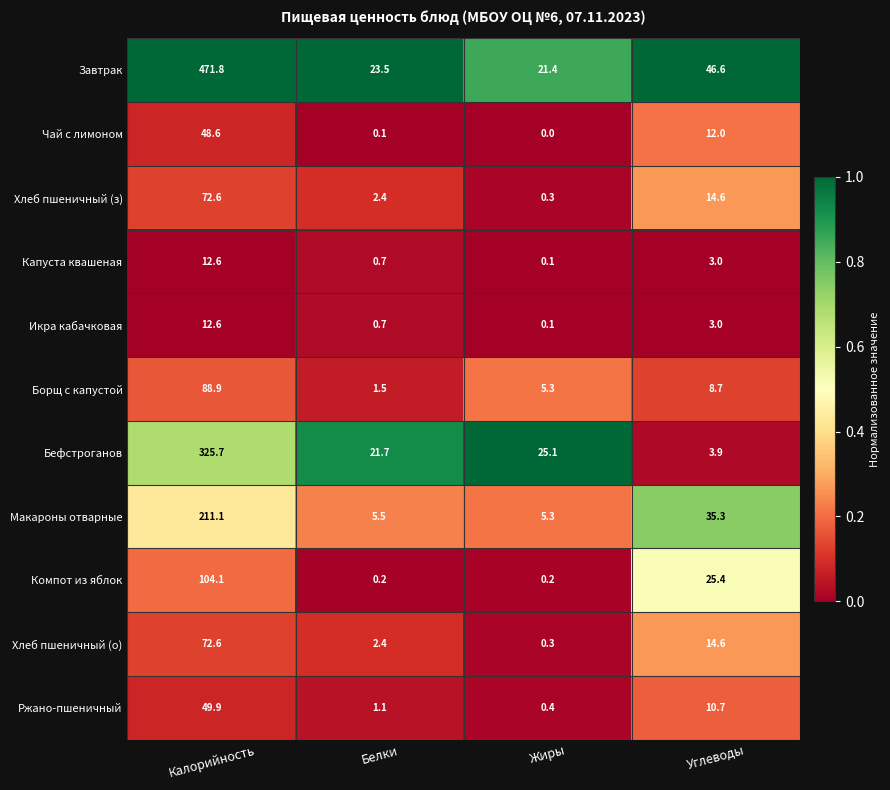

List the labels in order of Капуста квашеная value, largest first.

Калорийность, Углеводы, Белки, Жиры